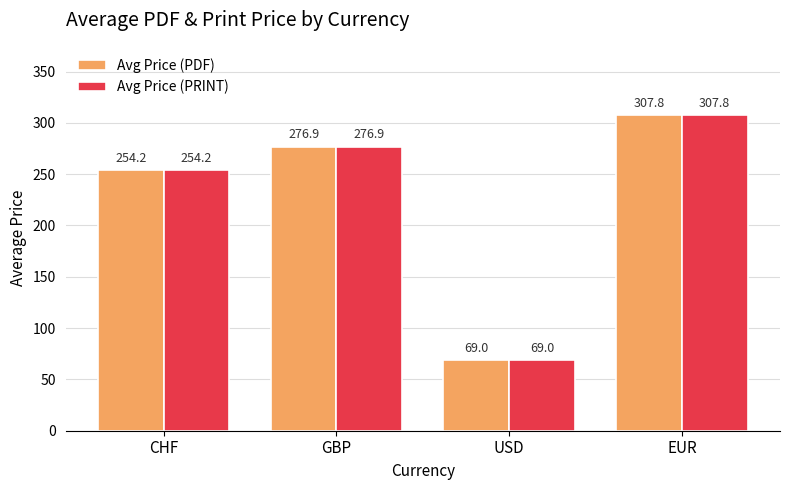

What is the sum of all Avg Price (PRINT) values?

907.8